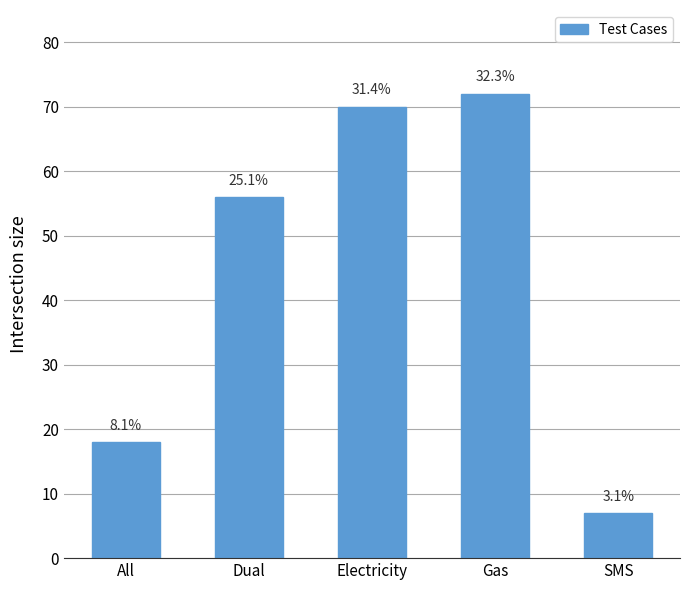

List the labels in order of value, smallest first.

SMS, All, Dual, Electricity, Gas